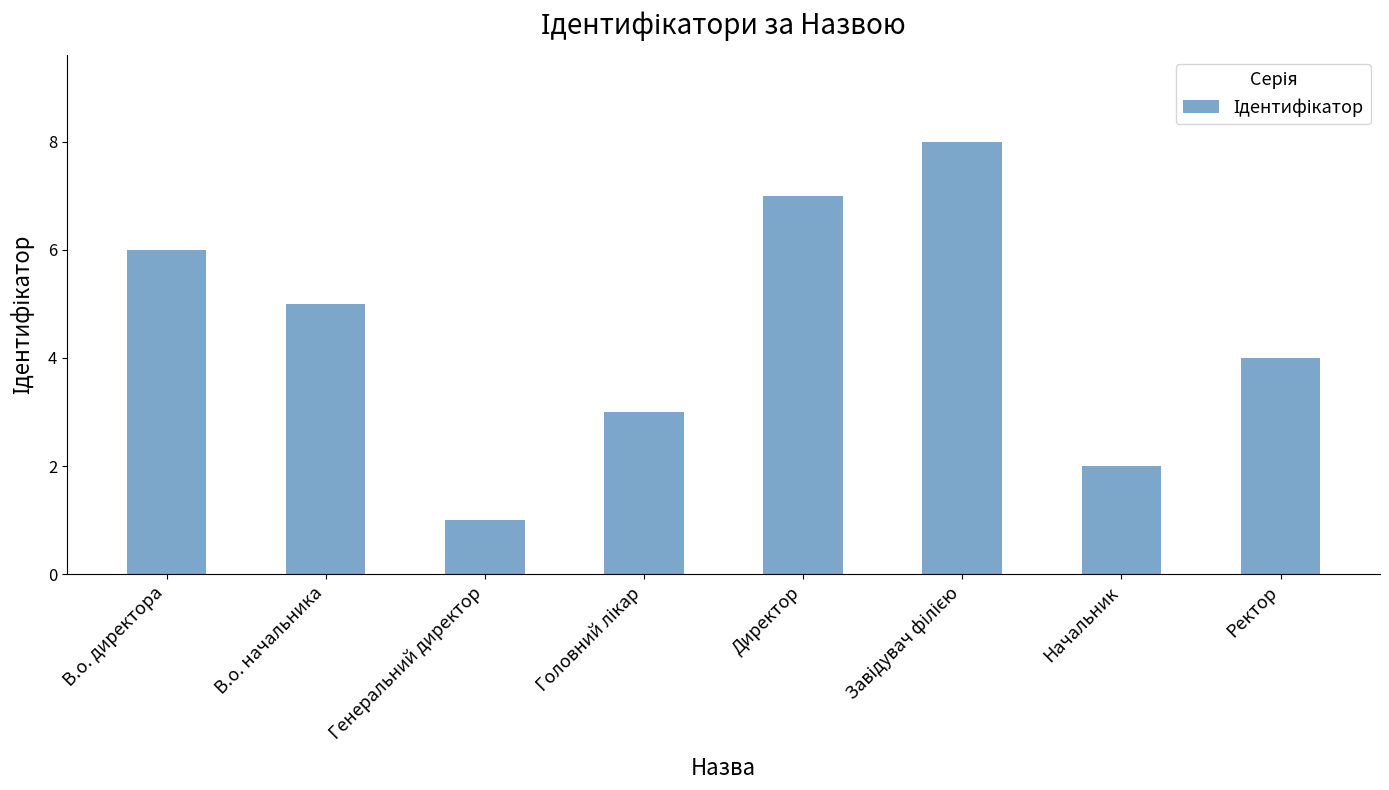

What is the maximum value shown in the chart?

8